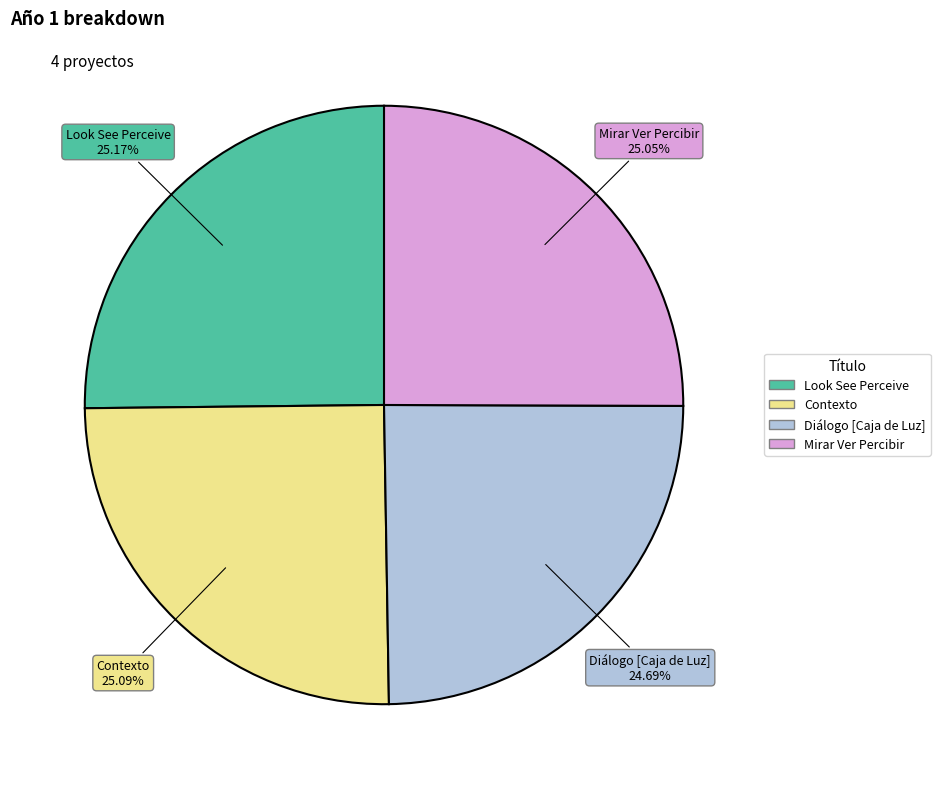

What is the ratio of the value at Diálogo [Caja de Luz] to the value at Mirar Ver Percibir?

1.0